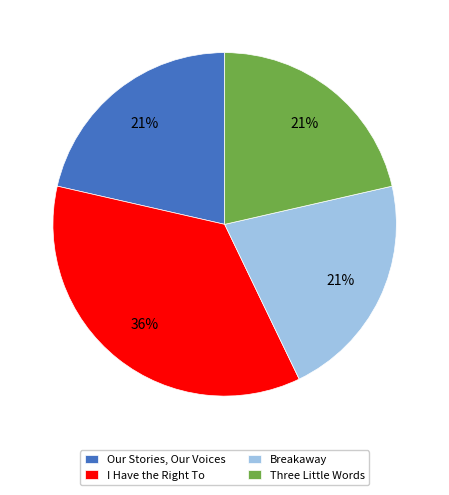

Is there a majority slice in this chart?

No